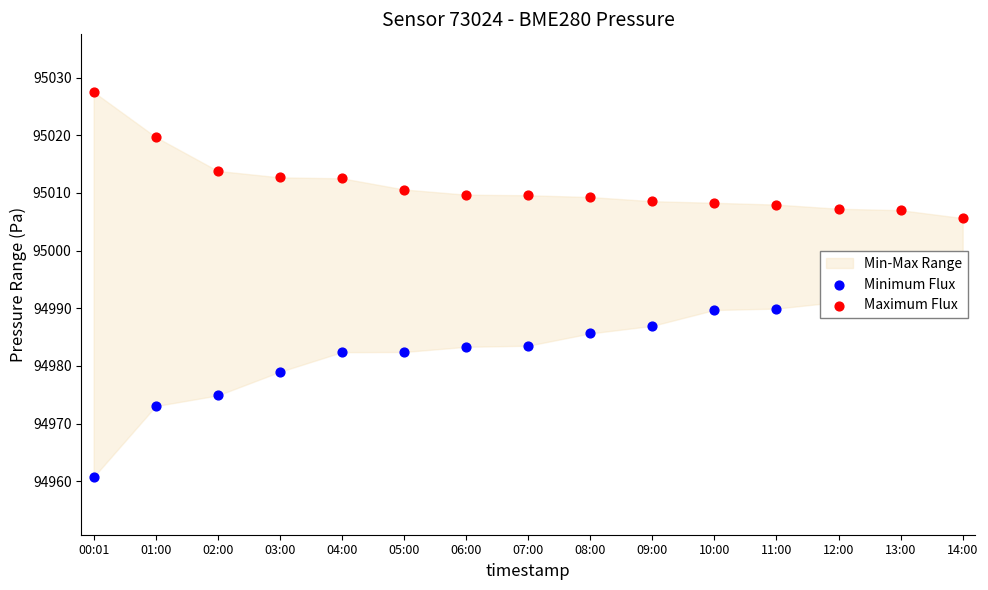

Which series contains the highest Y value?

Maximum Flux